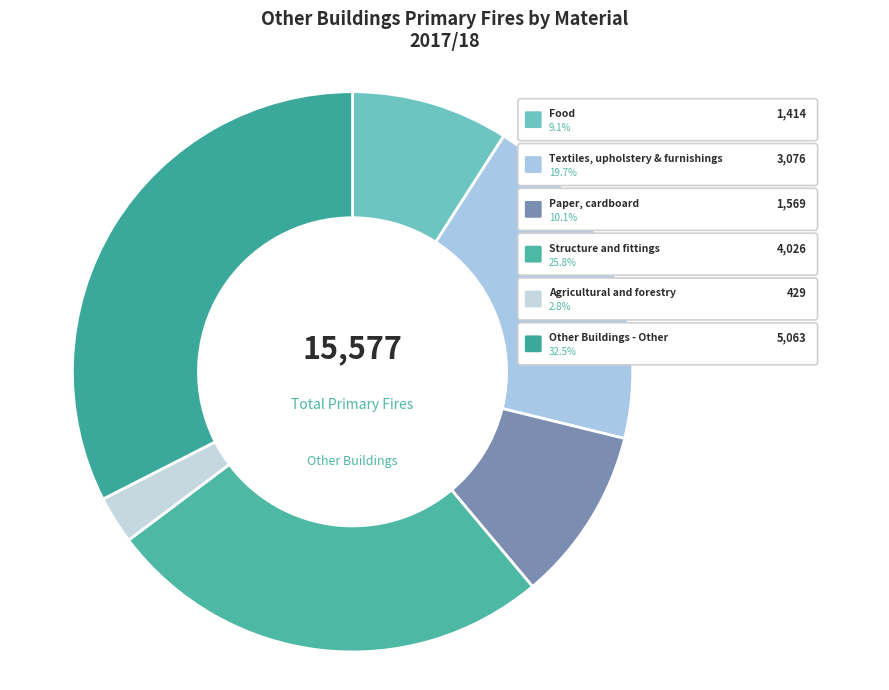

Rank the categories by value from highest to lowest.

Other Buildings - Other, Structure and fittings, Textiles, upholstery & furnishings, Paper, cardboard, Food, Agricultural and forestry